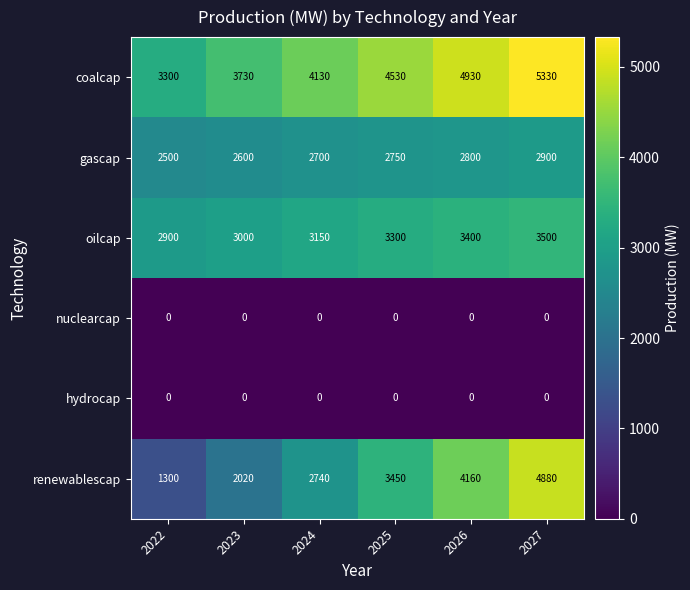

True or false: hydrocap has a value of 0 at 2024.

True